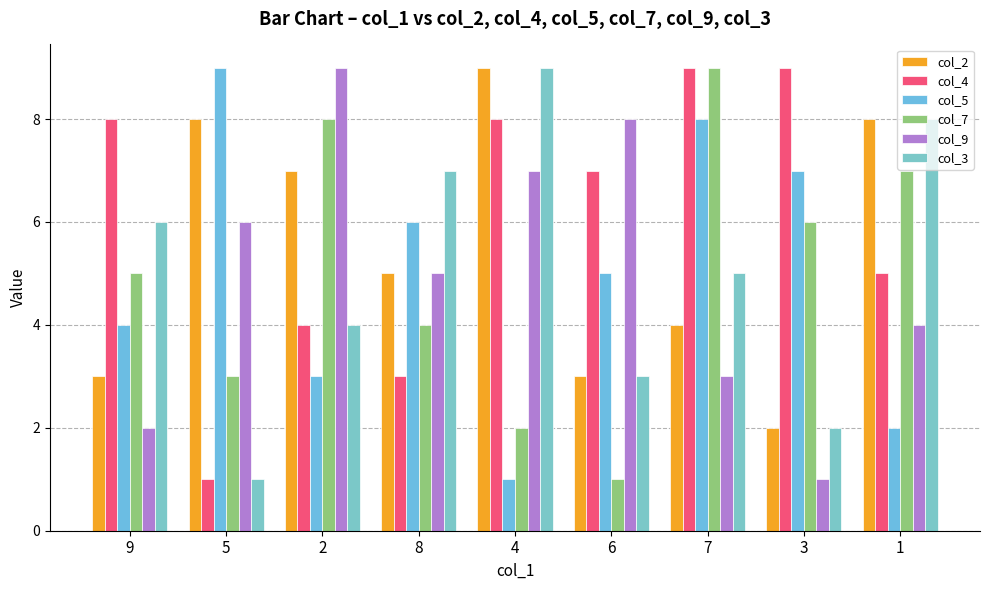

What are all the series names shown in the legend?

col_2, col_4, col_5, col_7, col_9, col_3